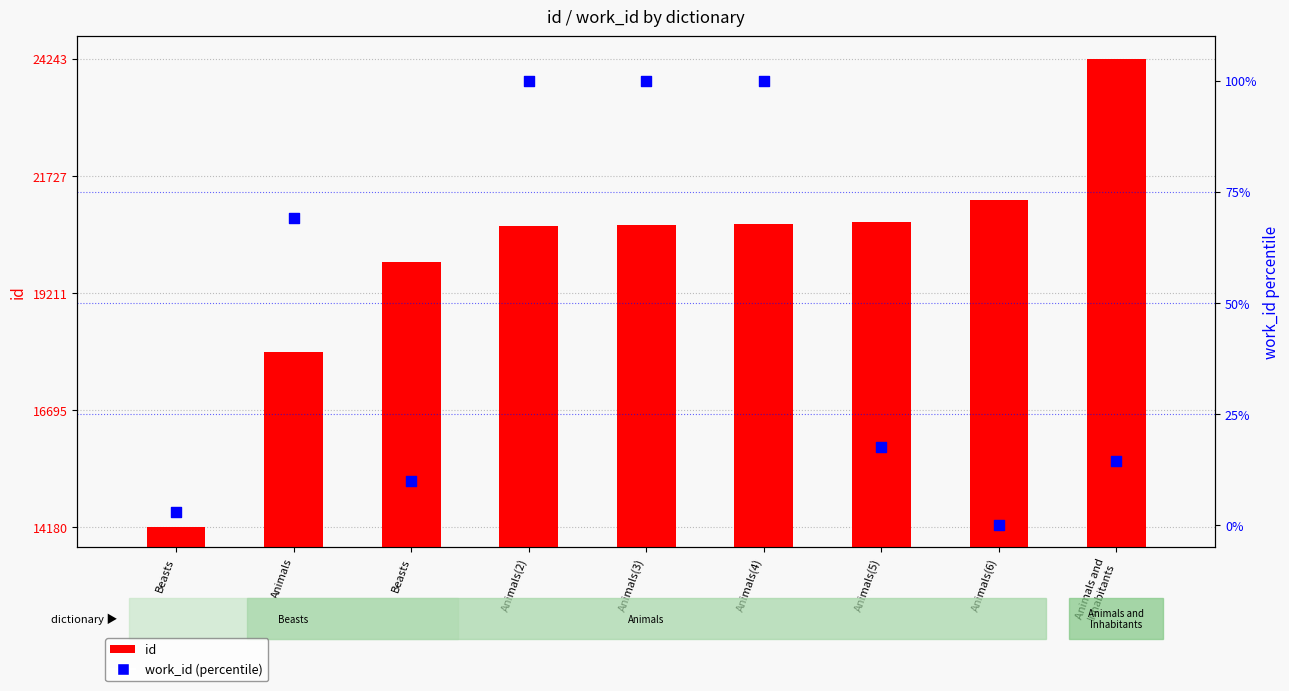

Which series has the largest Y range (max minus min)?

id